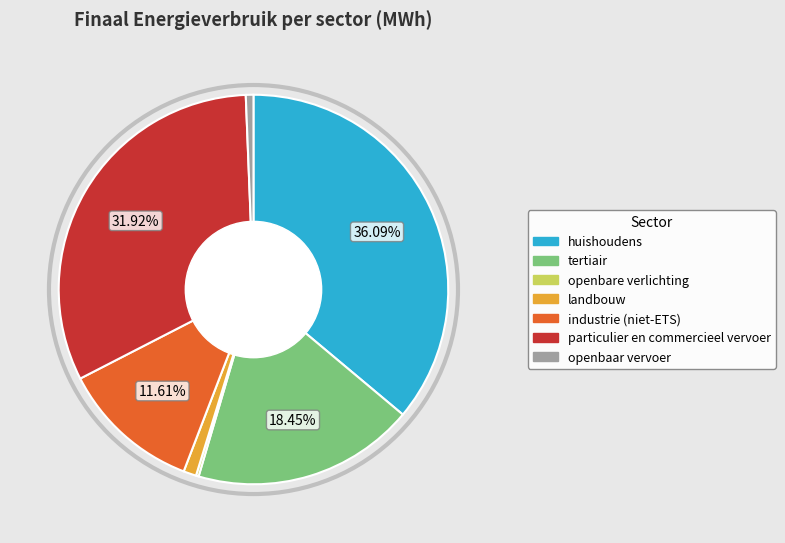

Which category has the biggest portion of the pie?

huishoudens